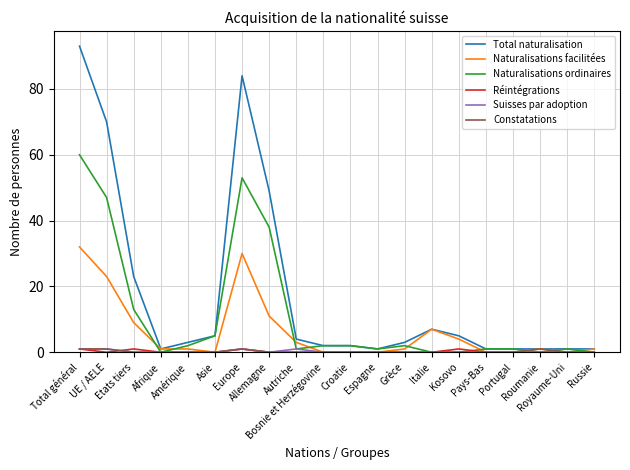

What is the greatest value displayed?

93